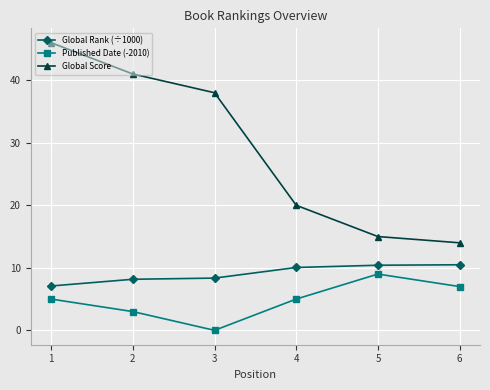

Rank the series by their average value, from lowest to highest.

Published Date (-2010), Global Rank (÷1000), Global Score